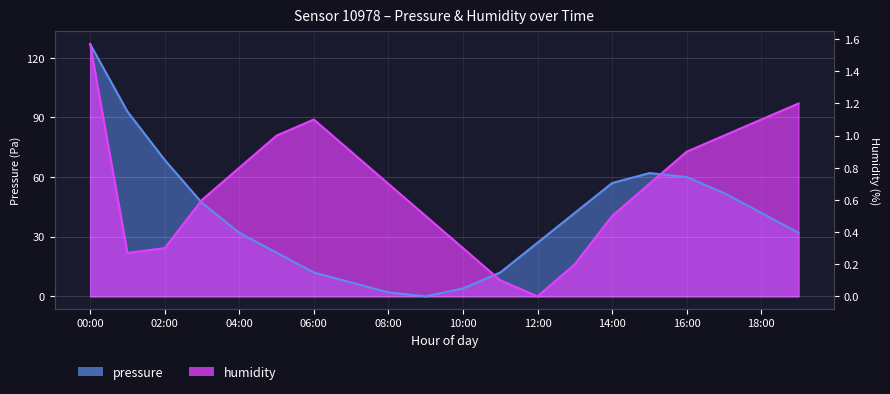

What is the sum of the pressure values at 19:00 and 01:00?

125.0